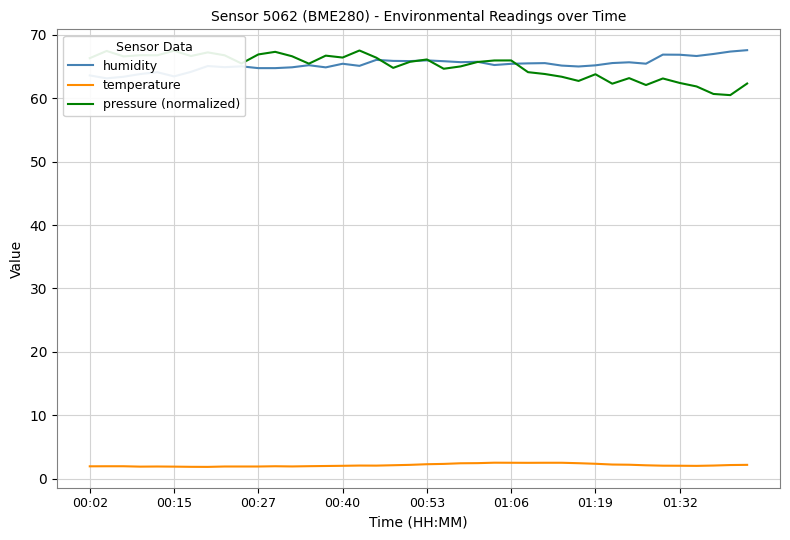

Reading left to right, transcribe all the data shown in this chart.

humidity: 63.6	63.1	63.4	63.8	64.1	63.4	64.1	65.0	64.9	65.0	64.7	64.7	64.8	65.2	64.8	65.4	65.1	66.0	65.9	65.8	65.9	65.8	65.7	65.7	65.2	65.4	65.5	65.5	65.1	65.0	65.2	65.5	65.6	65.4	66.8	66.8	66.6	67.0	67.3	67.5
temperature: 2.0	2.0	2.0	1.9	1.9	1.9	1.9	1.9	1.9	1.9	1.9	2.0	2.0	2.0	2.0	2.1	2.1	2.1	2.1	2.2	2.3	2.4	2.5	2.5	2.5	2.5	2.5	2.5	2.5	2.5	2.4	2.3	2.2	2.1	2.1	2.1	2.0	2.1	2.2	2.2
pressure (normalized): 66.3	67.4	66.6	66.8	66.7	67.5	66.6	67.2	66.7	65.5	66.9	67.3	66.6	65.4	66.7	66.4	67.5	66.4	64.8	65.7	66.1	64.6	65.0	65.7	65.9	65.9	64.1	63.8	63.4	62.7	63.8	62.3	63.1	62.1	63.1	62.4	61.8	60.7	60.5	62.3